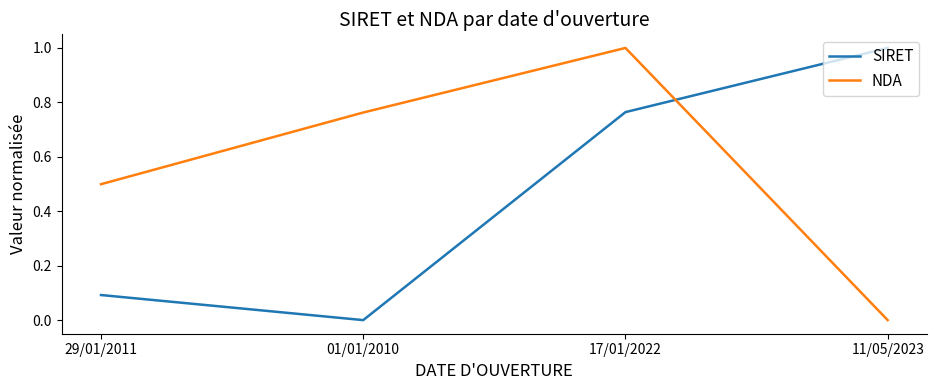

What is the greatest value displayed?

1.0